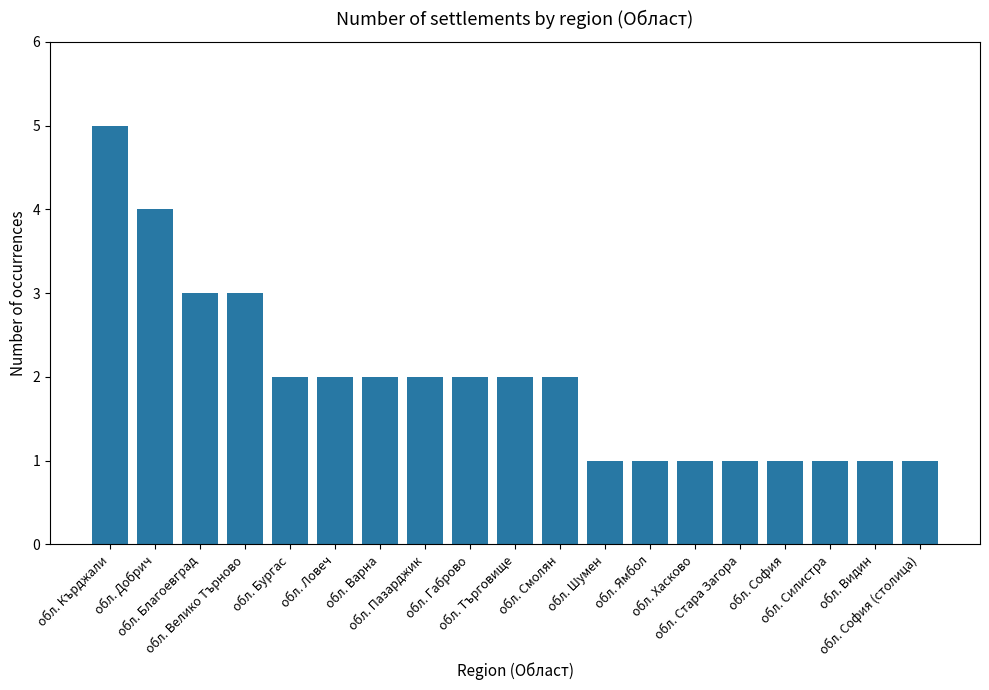

How many categories are shown in the chart?

19